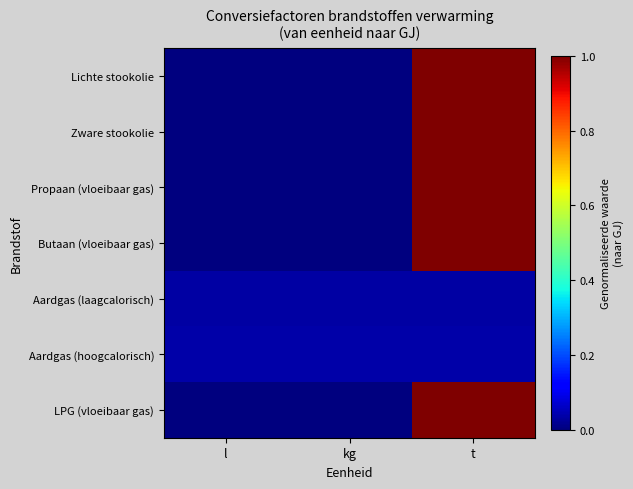

What is the maximum value shown in the chart?

1.0